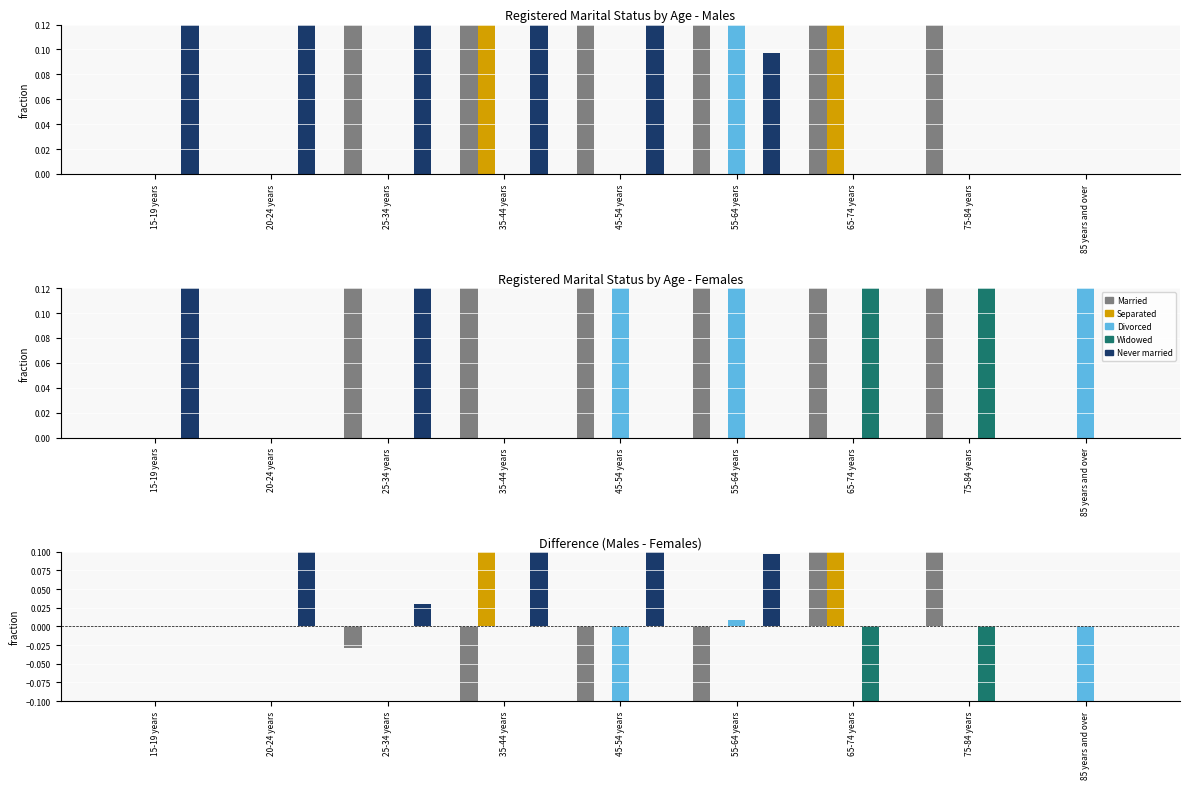

The value of Divorced at 45-54 years is -0.2. True or false?

True